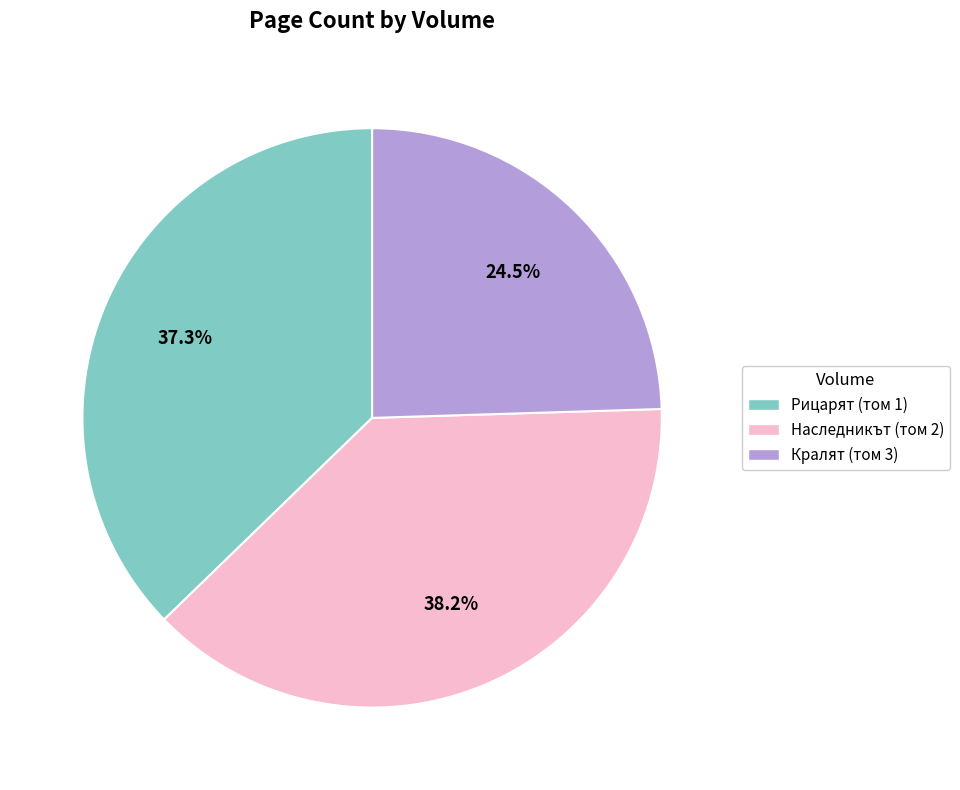

Is there any slice that represents more than half of the pie?

No